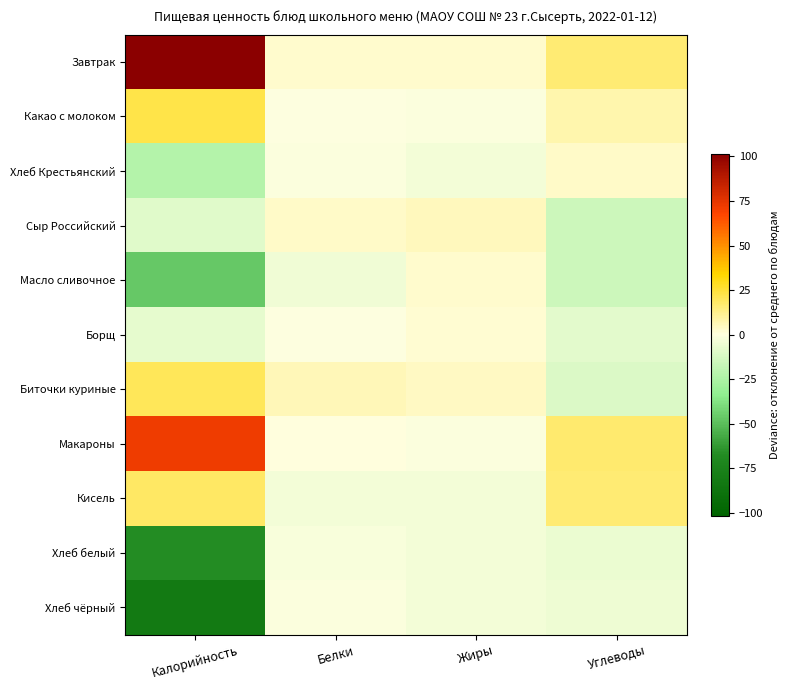

Which has a higher value, Жиры or Углеводы?

Углеводы